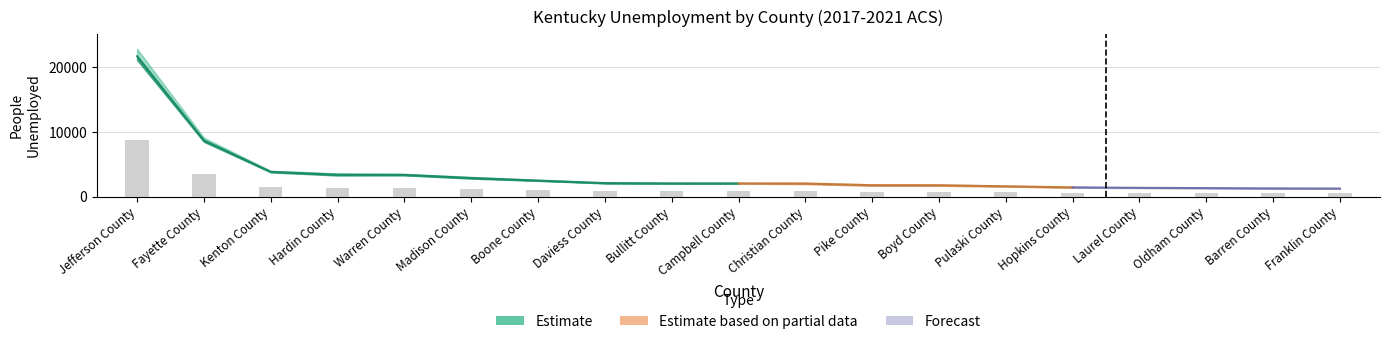

The value at Barren County is 285.8. True or false?

False